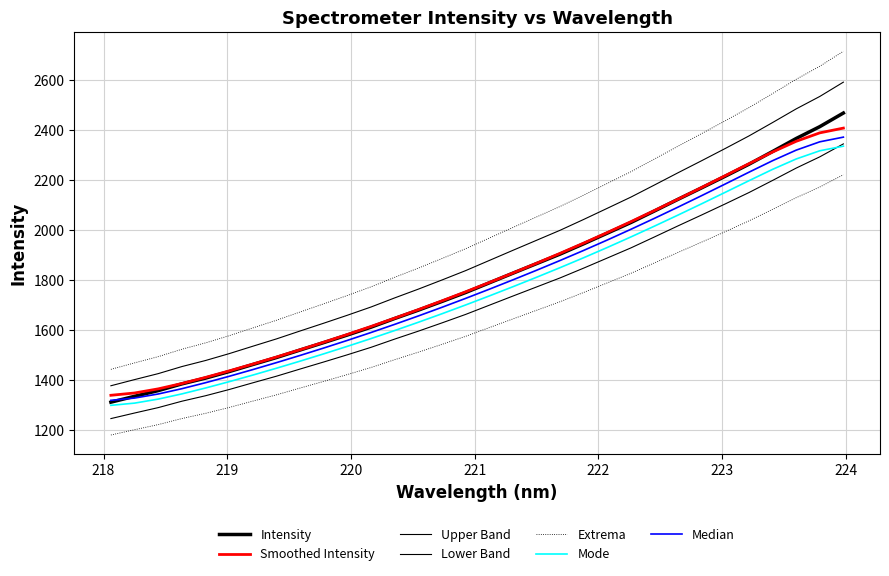

The chart shows a value of 1043.7 at 223.0264. True or false?

False